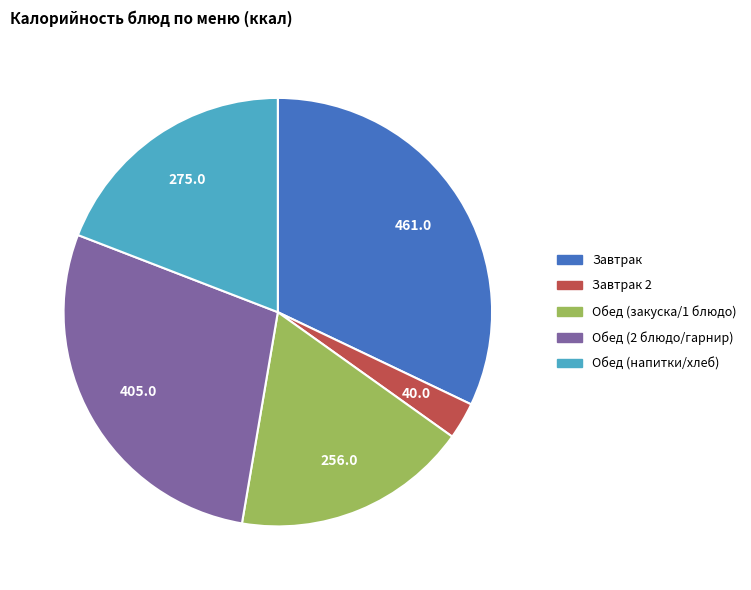

True or false: Завтрак 2 accounts for 3% of the total.

True